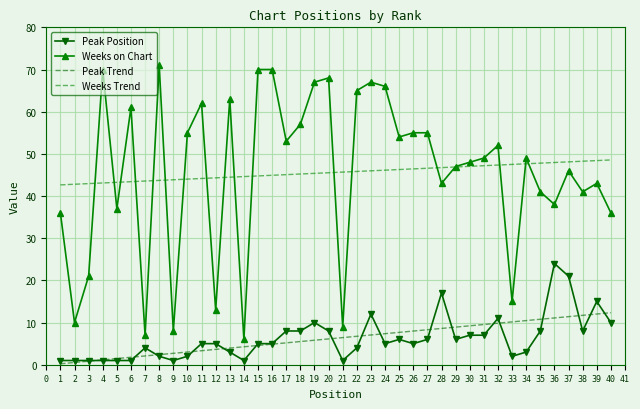

Rank the series at 31 from lowest to highest value.

Peak Position, Peak Trend, Weeks Trend, Weeks on Chart